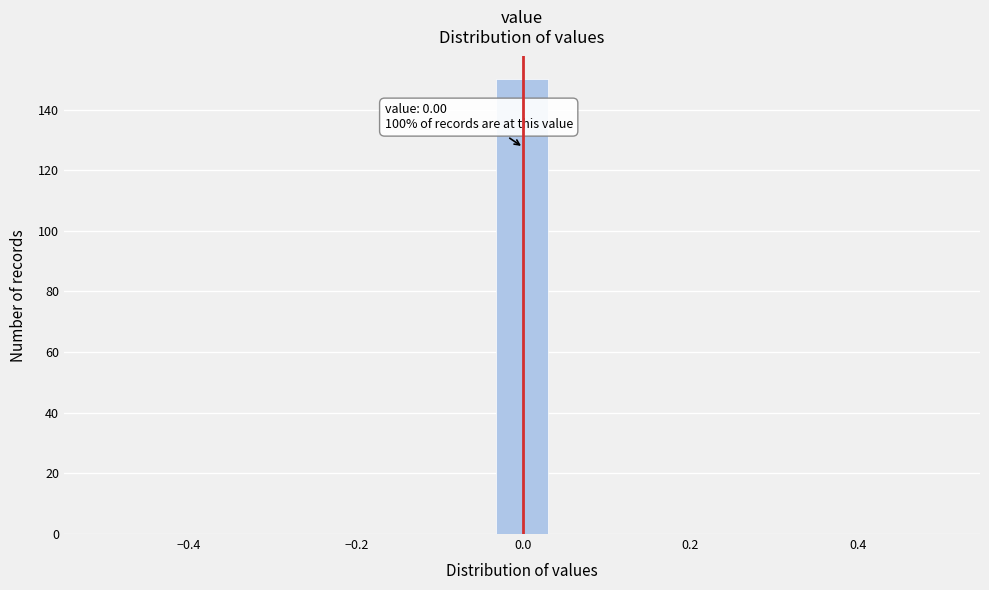

Read against the x-axis, roughly where is the centre of the tallest bar?

0.00